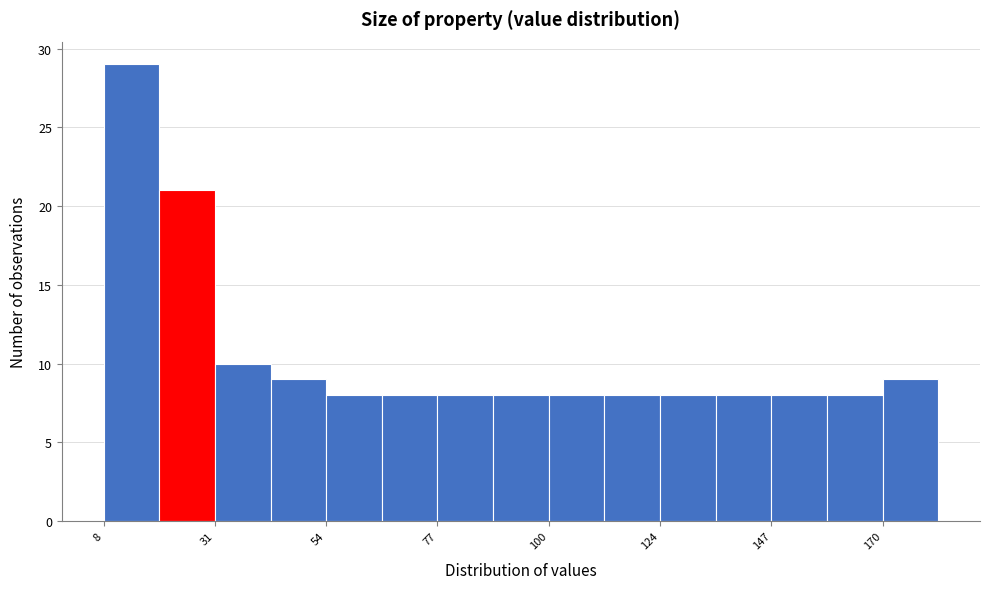

Read against the x-axis, roughly where is the centre of the tallest bar?

15